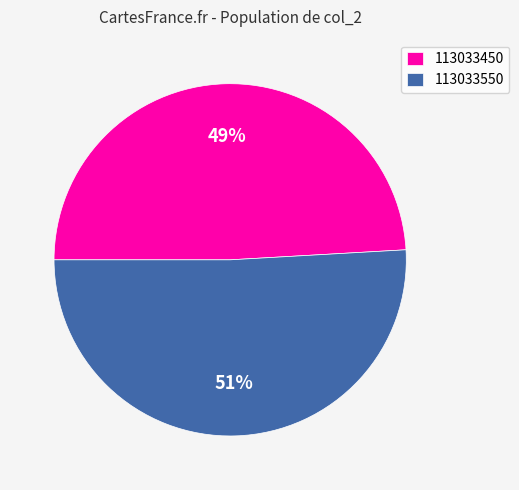

To the nearest percent, what portion does 113033450 represent?

49%